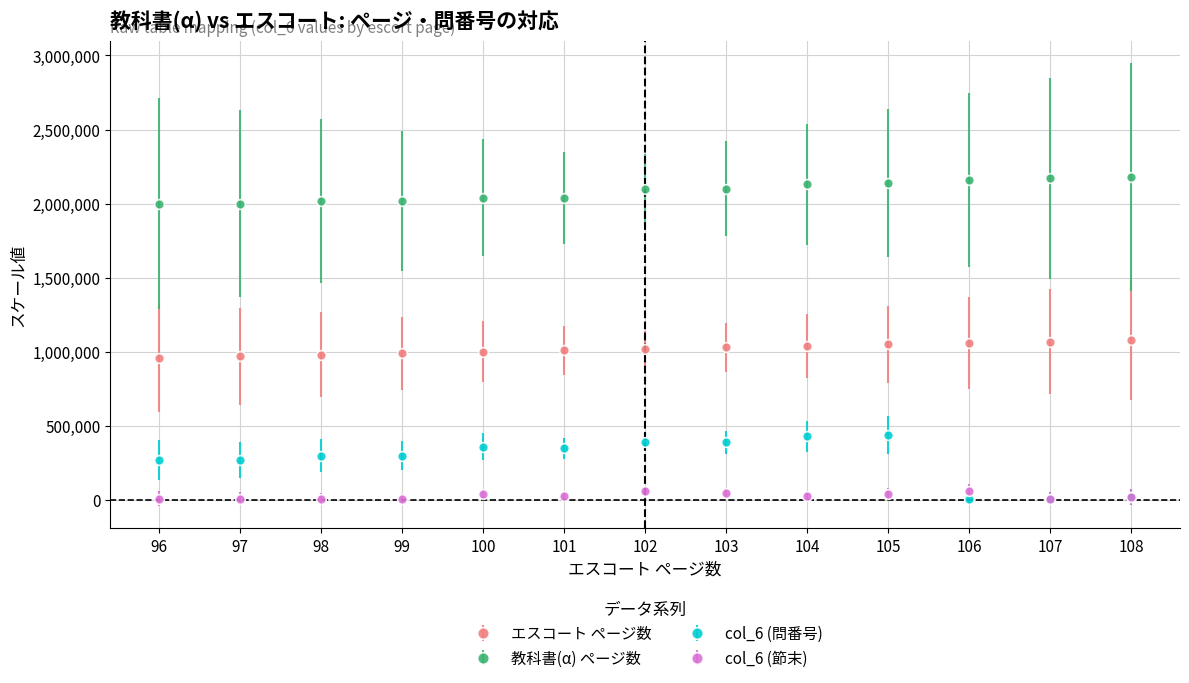

True or false: col_6 (問番号) and 教科書(α) ページ数 cross at least once.

False